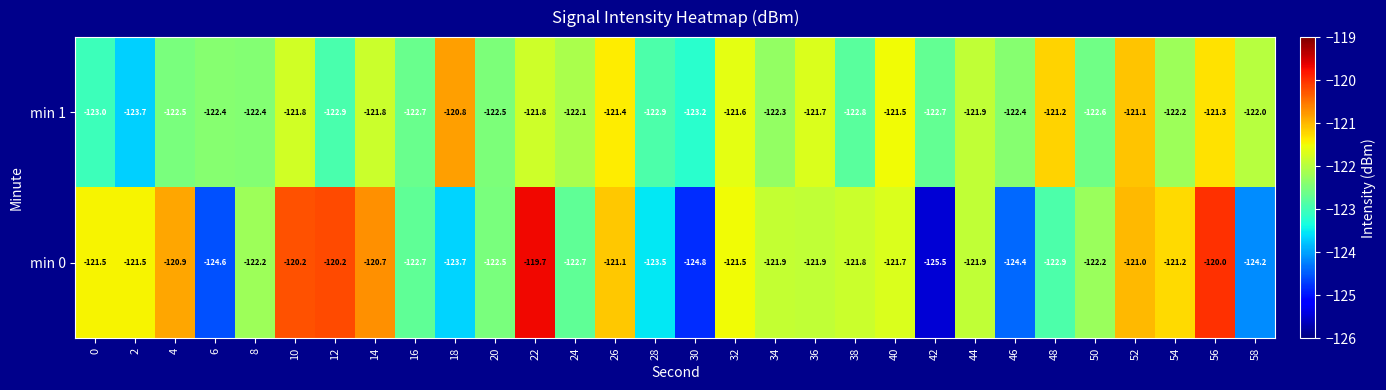

Which series changed the most between 6 and 42?

min 0